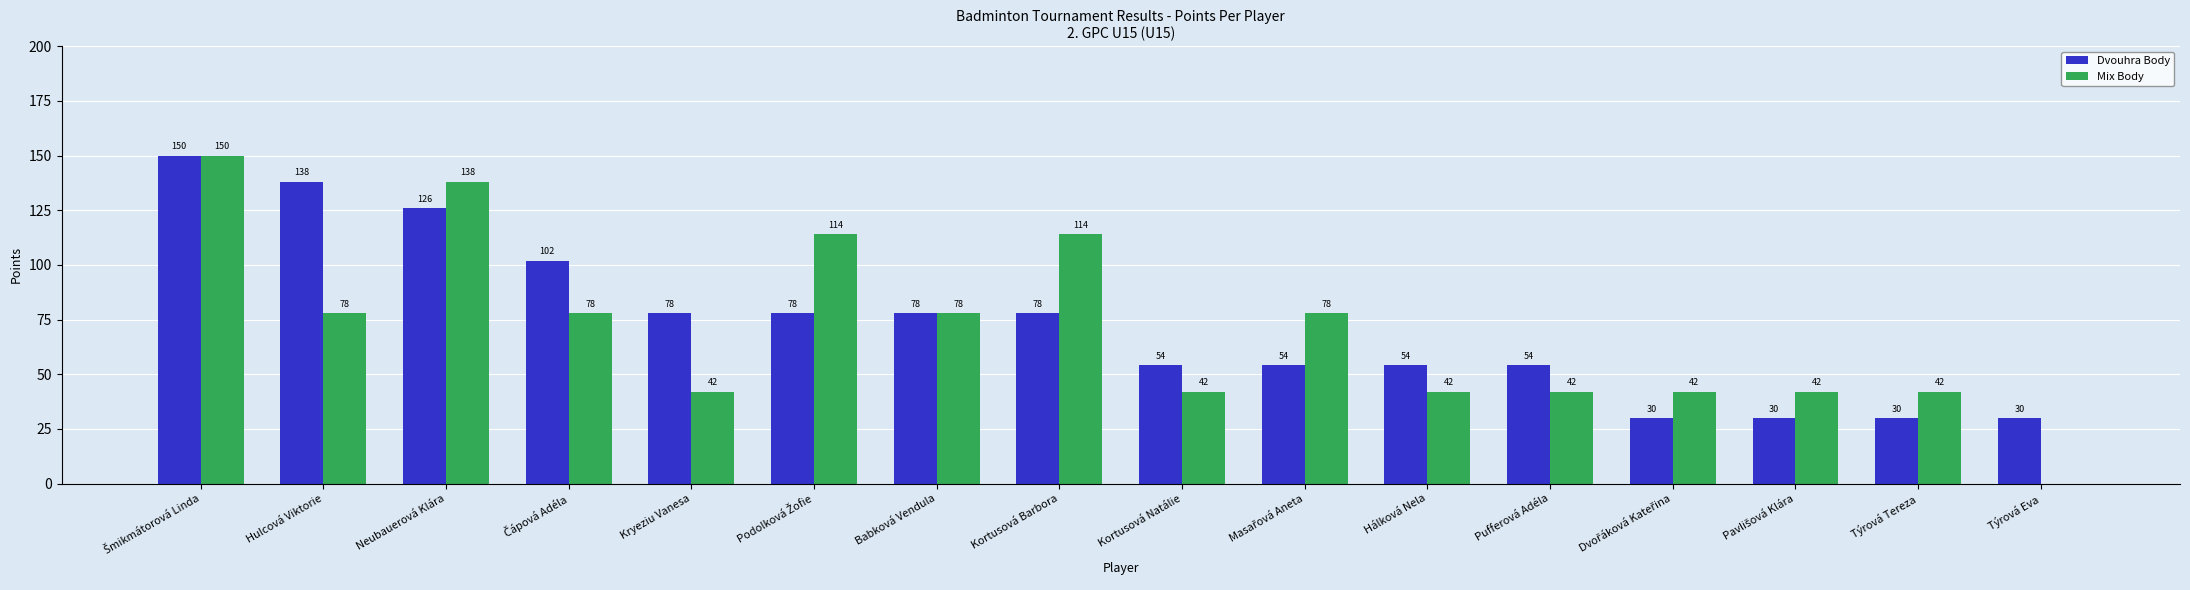

Which series has the largest total across all categories?

Dvouhra Body